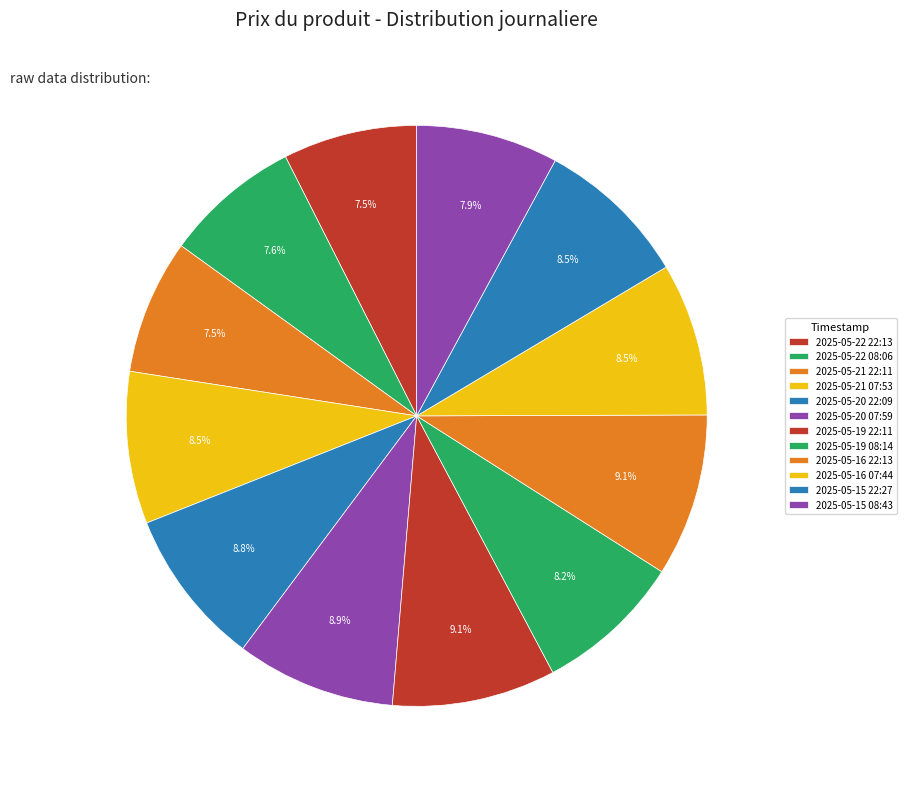

True or false: 2025-05-22 08:06 accounts for 1% of the total.

False